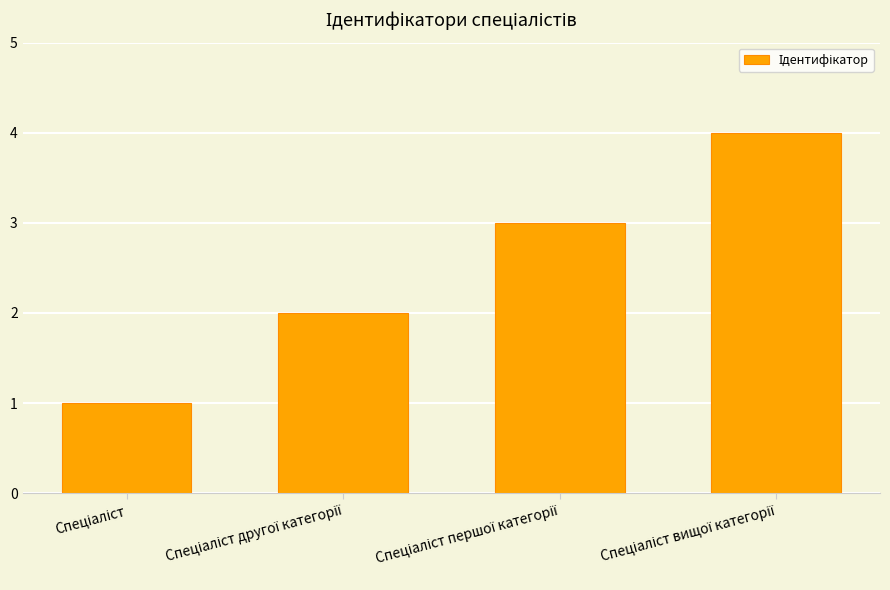

What is the greatest value displayed?

4